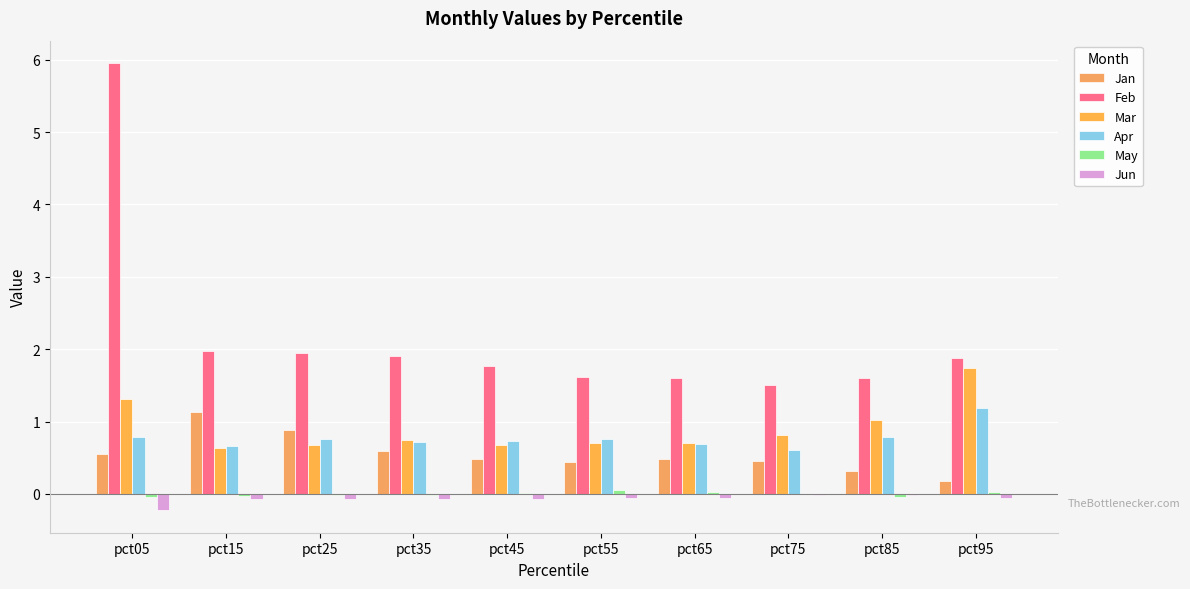

Reading left to right, what are all the values shown in this chart?

Jan: pct05=0.6	pct15=1.1	pct25=0.9	pct35=0.6	pct45=0.5	pct55=0.4	pct65=0.5	pct75=0.5	pct85=0.3	pct95=0.2
Feb: pct05=6.0	pct15=2.0	pct25=1.9	pct35=1.9	pct45=1.8	pct55=1.6	pct65=1.6	pct75=1.5	pct85=1.6	pct95=1.9
Mar: pct05=1.3	pct15=0.6	pct25=0.7	pct35=0.7	pct45=0.7	pct55=0.7	pct65=0.7	pct75=0.8	pct85=1.0	pct95=1.7
Apr: pct05=0.8	pct15=0.7	pct25=0.8	pct35=0.7	pct45=0.7	pct55=0.8	pct65=0.7	pct75=0.6	pct85=0.8	pct95=1.2
May: pct05=-0.0	pct15=-0.0	pct25=-0.0	pct35=-0.0	pct45=0.0	pct55=0.0	pct65=0.0	pct75=-0.0	pct85=-0.0	pct95=0.0
Jun: pct05=-0.2	pct15=-0.1	pct25=-0.1	pct35=-0.1	pct45=-0.1	pct55=-0.1	pct65=-0.1	pct75=-0.0	pct85=-0.0	pct95=-0.1